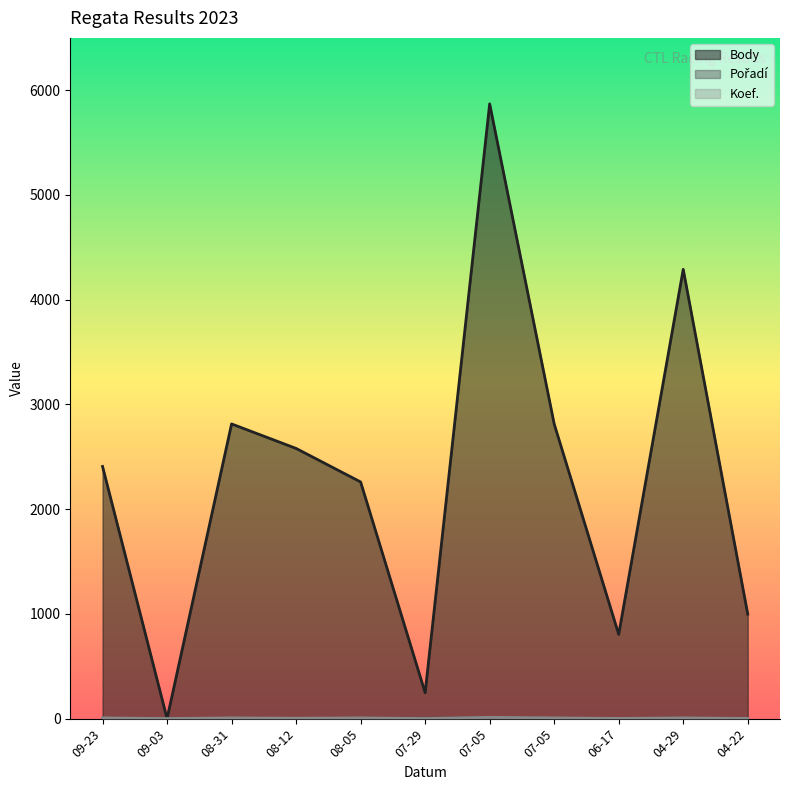

Rank the categories by Koef. value from lowest to highest.

09-03, 07-29, 06-17, 04-22, 08-12, 09-23, 08-31, 08-05, 07-05, 04-29, 07-05